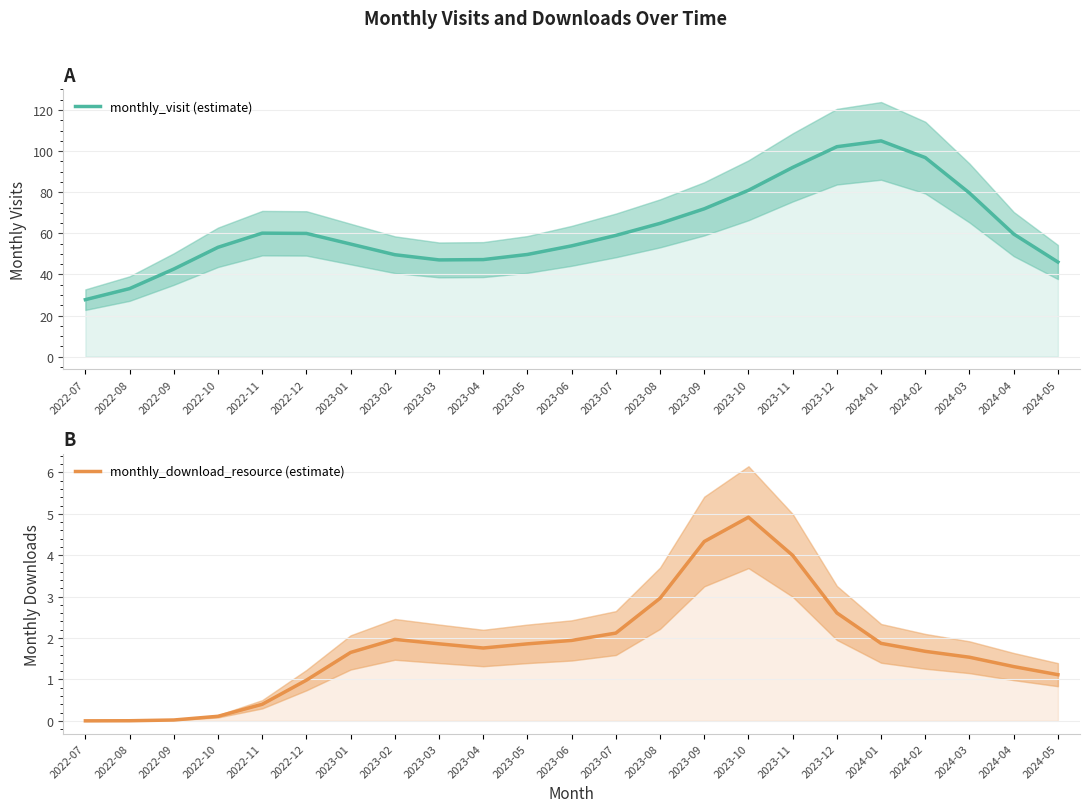

What is the label of the 7th point from the right?

2023-11